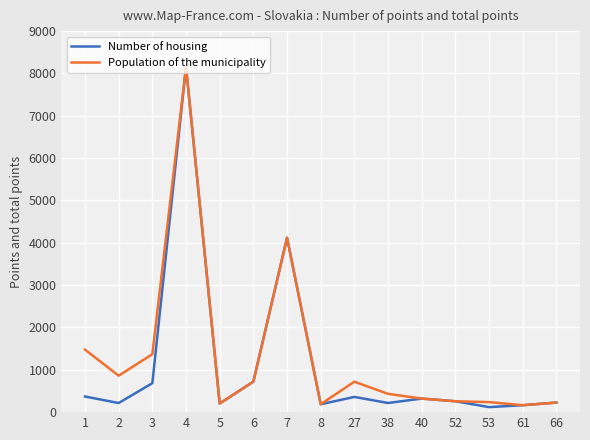

At 1, list the series in order from largest to smallest.

Population of the municipality, Number of housing